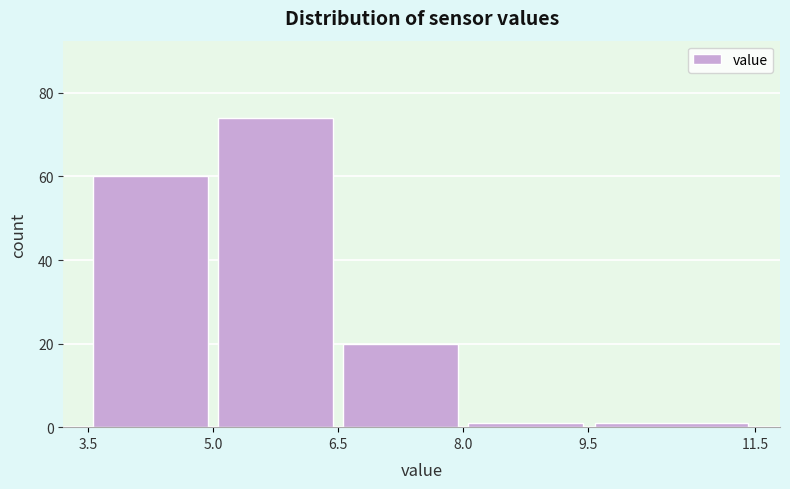

How tall is the bar that spans 5.0 to 6.5 on the x-axis? The values are not printed on the chart, so give them approximately, as read against the axis.

74